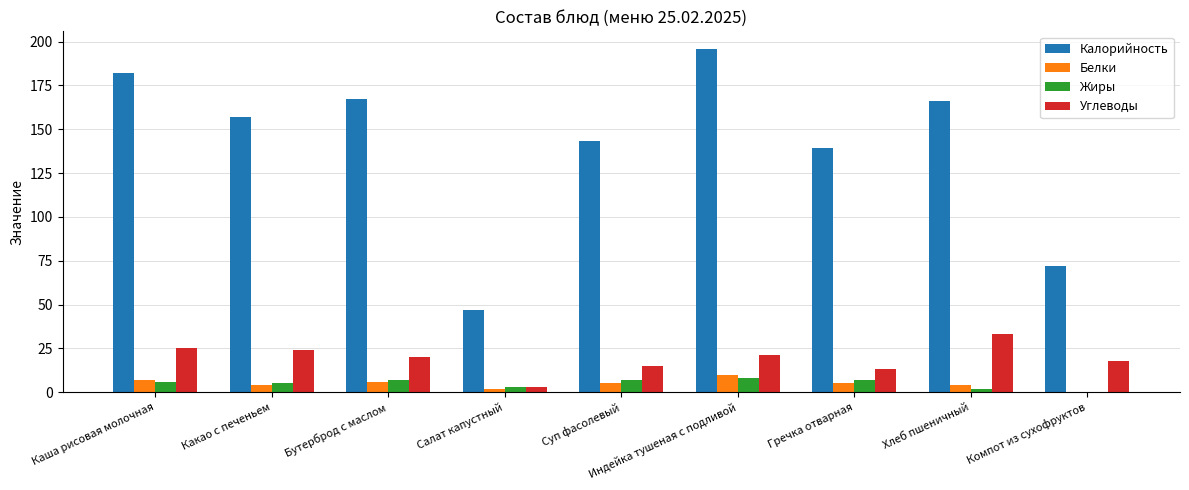

Are the bars grouped side by side (vs. stacked)?

Yes